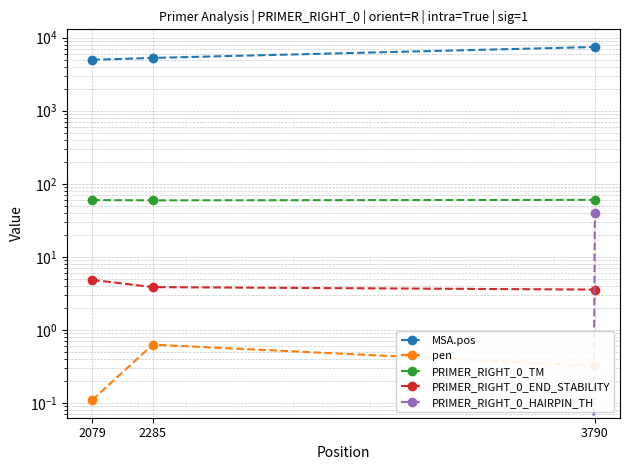

Does the chart display data point markers on the line(s)?

Yes